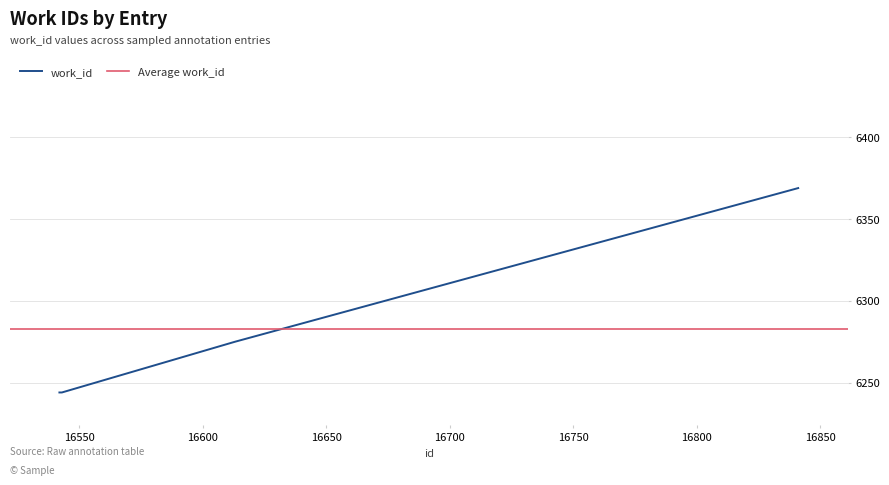

Does the chart have visible grid lines?

Yes